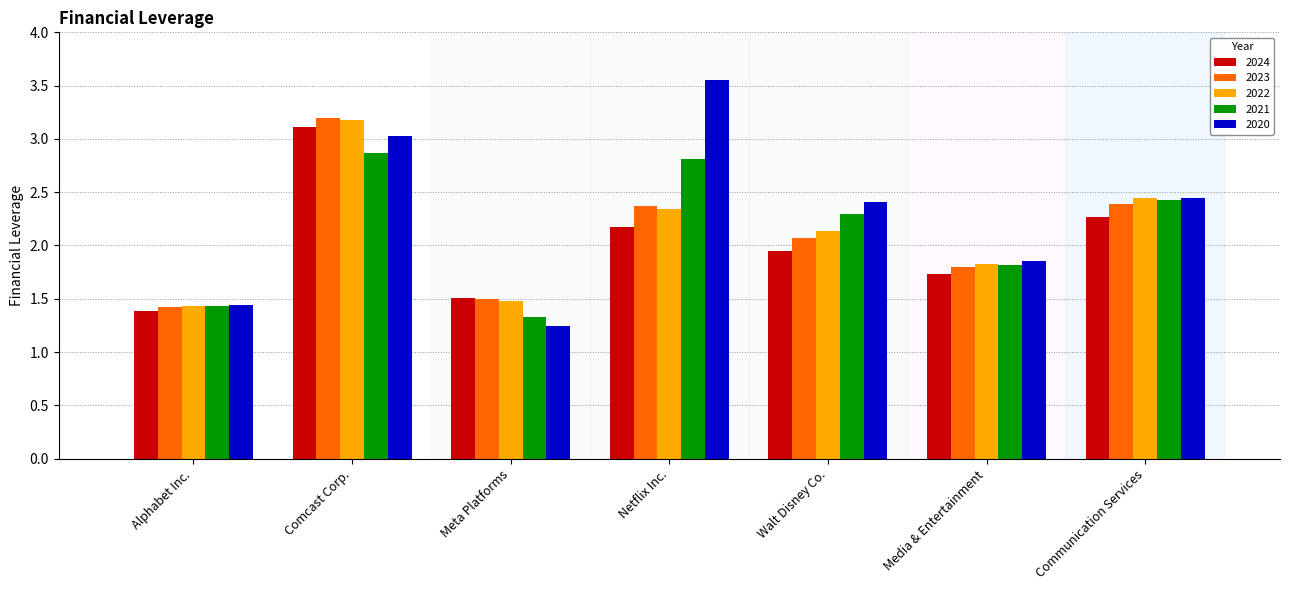

Is the value of 2024 at Netflix Inc. greater than the value of 2022 at Communication Services?

No